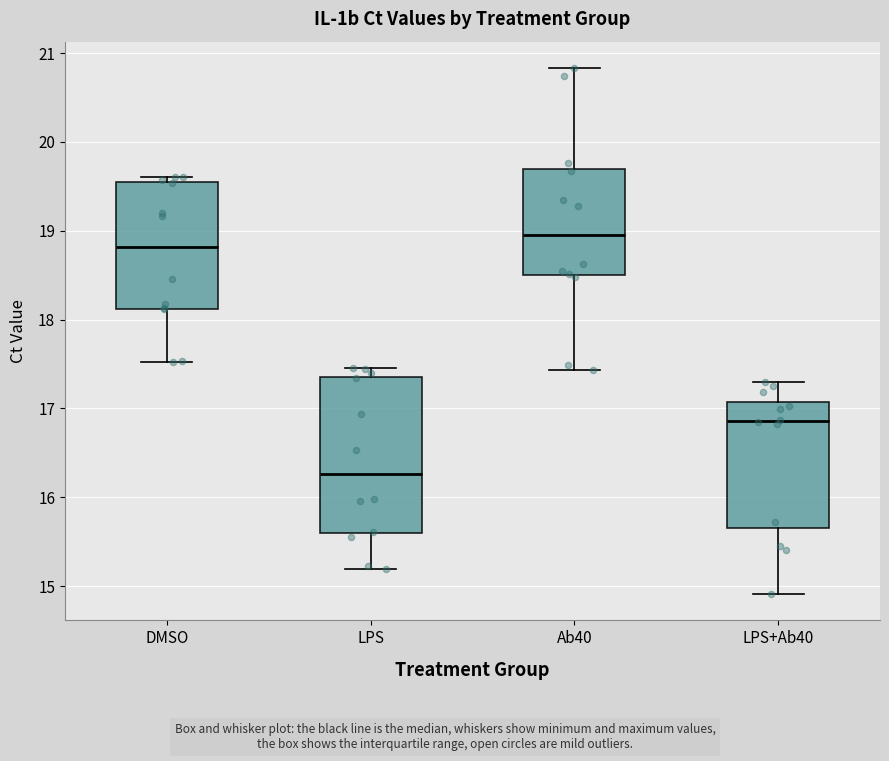

Which box is the tallest, from its lower edge to its upper edge?

LPS